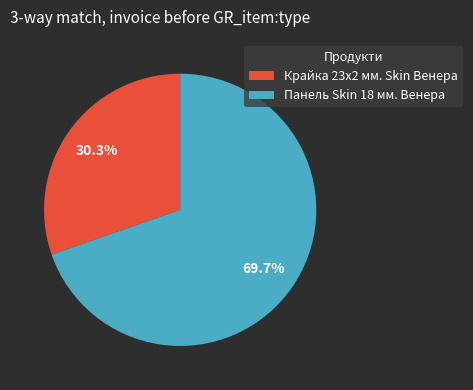

Is it true that Панель Skin 18 мм. Венера is 56% of the pie?

False